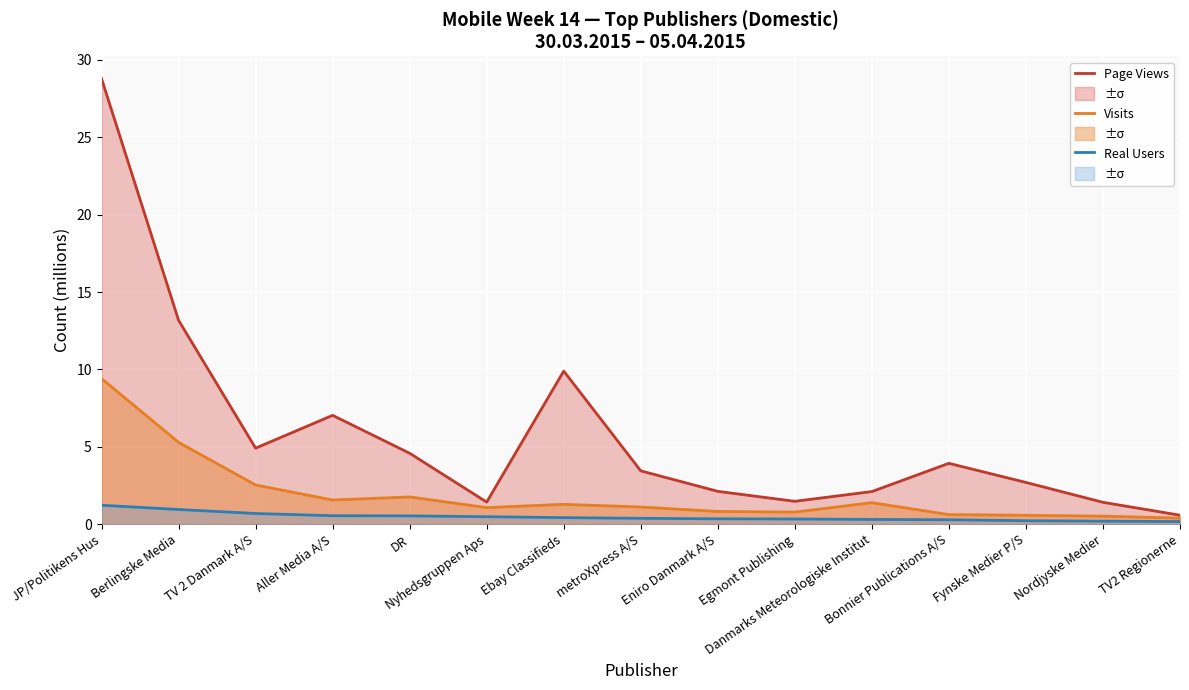

At metroXpress A/S, list the series in order from smallest to largest.

Real Users, Visits, Page Views